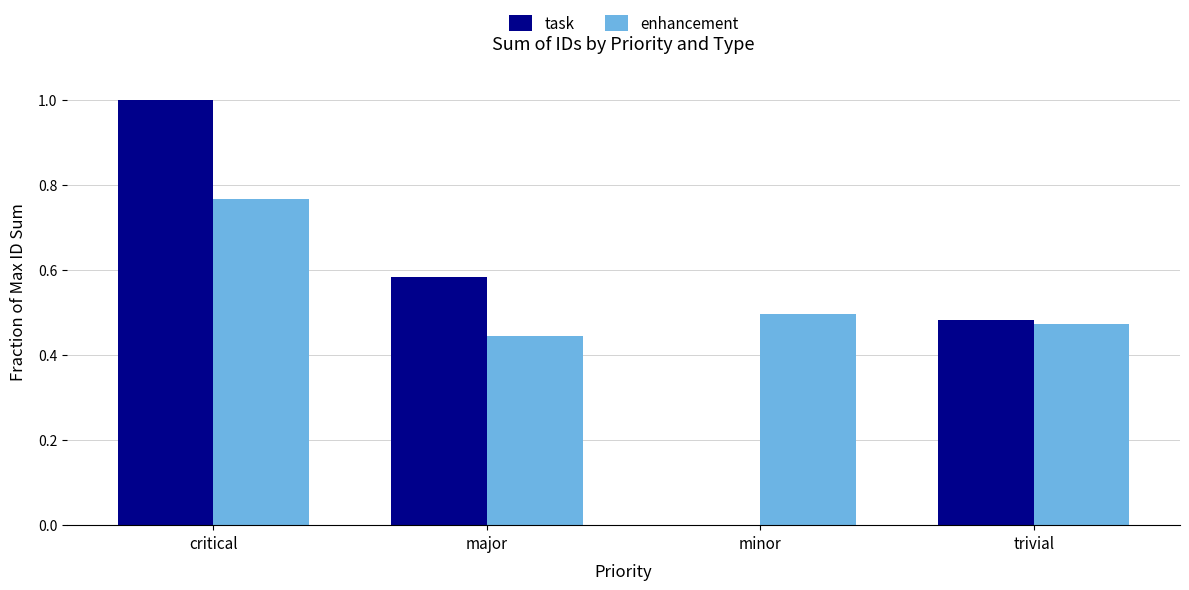

Between critical and major, which series saw the biggest shift?

task